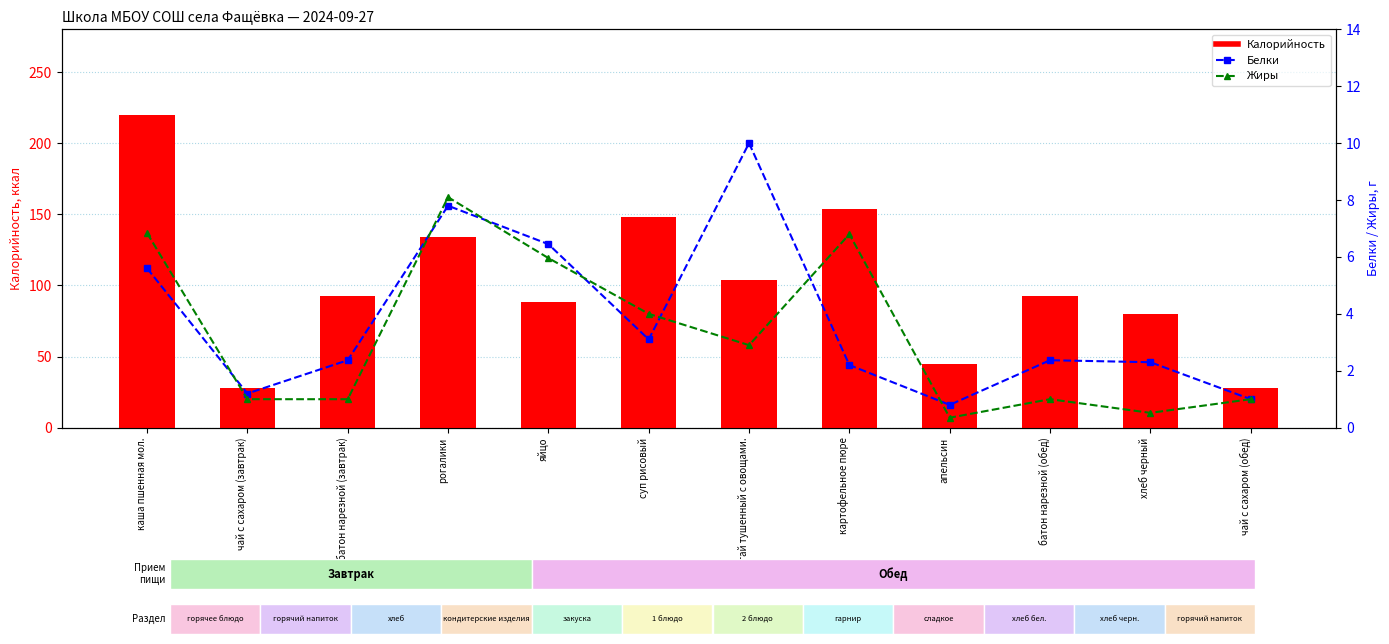

At which category is the sum across all series the highest?

каша пшенная мол.